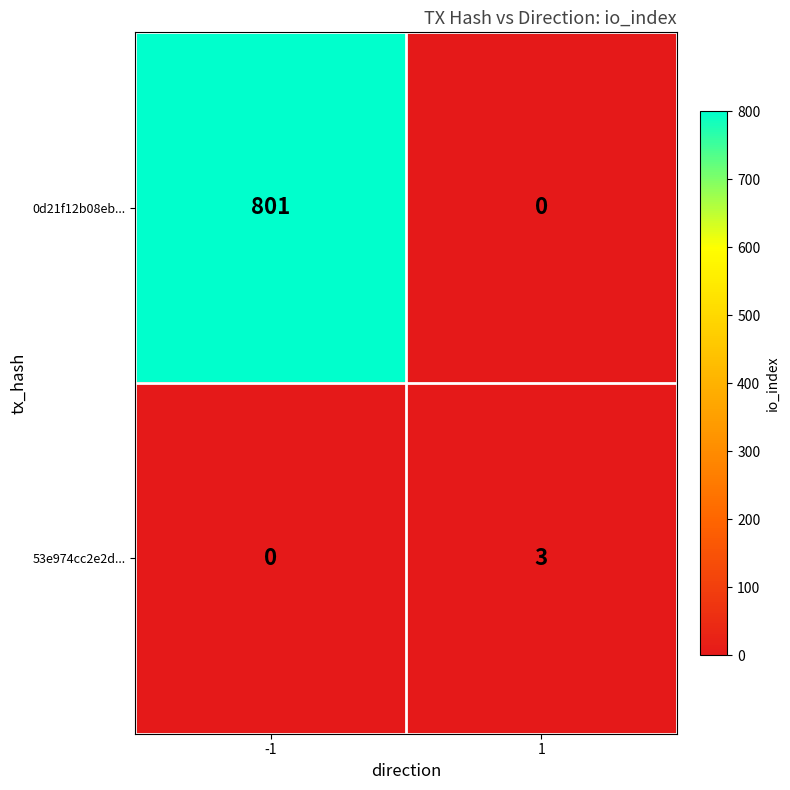

What is the sum of all 0d21f12b08eb... values?

801